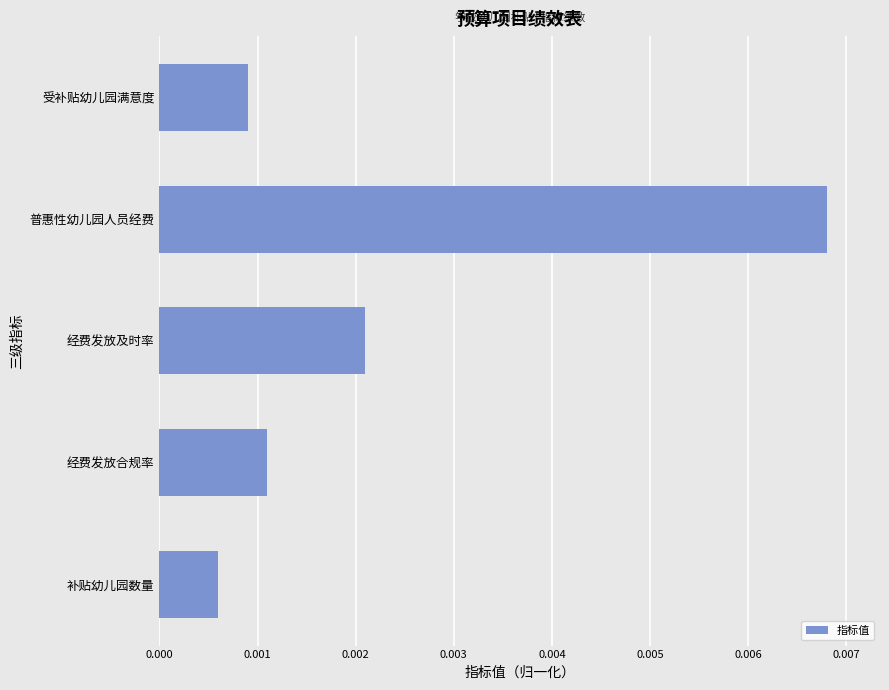

Rank the categories by value from highest to lowest.

普惠性幼儿园人员经费, 经费发放及时率, 经费发放合规率, 受补贴幼儿园满意度, 补贴幼儿园数量